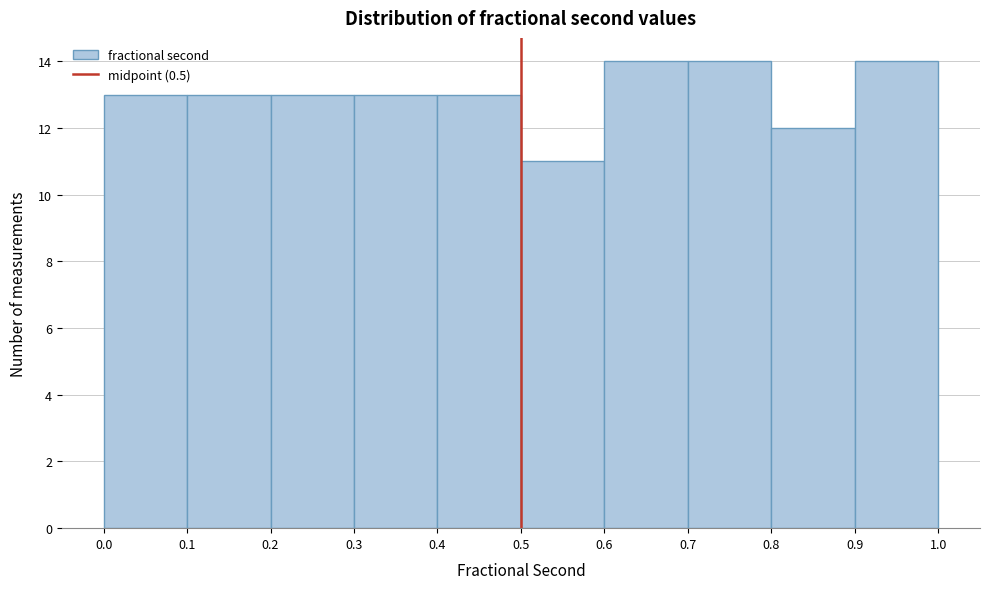

How tall is the bar that spans 0.7 to 0.8 on the x-axis? The values are not printed on the chart, so give them approximately, as read against the axis.

14